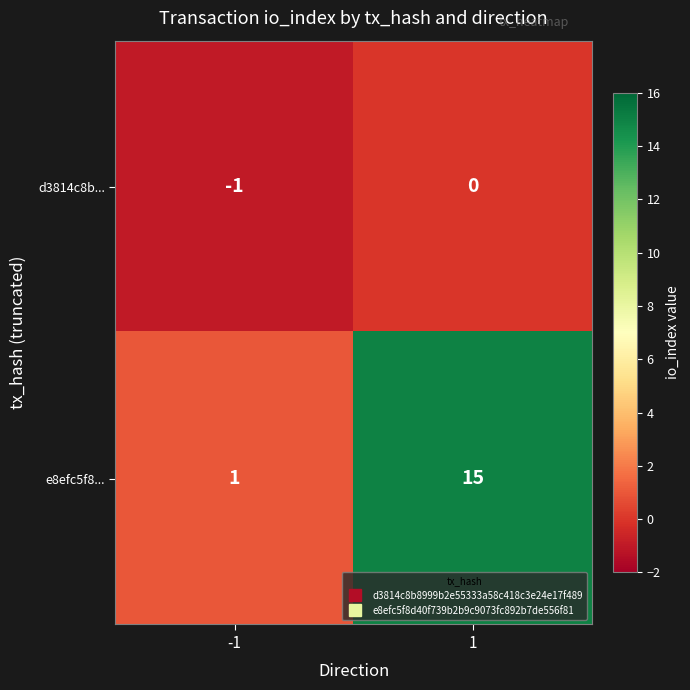

Reading right to left, transcribe all the data shown in this chart.

d3814c8b...: 1=0	-1=-1
e8efc5f8...: 1=15	-1=1